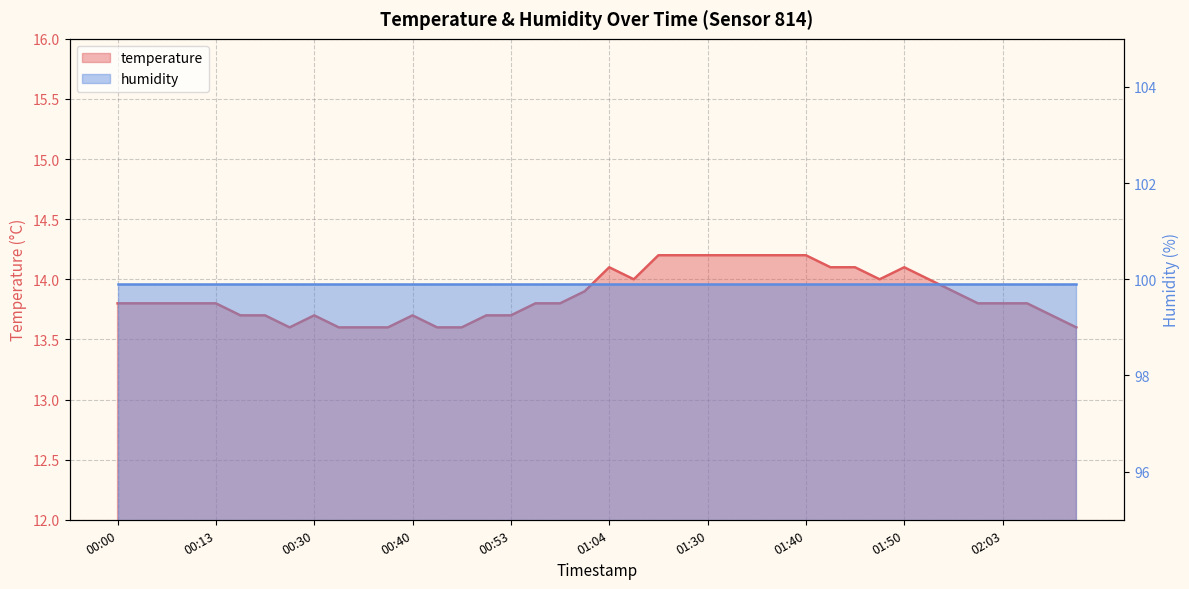

What is the smallest value displayed?

13.6